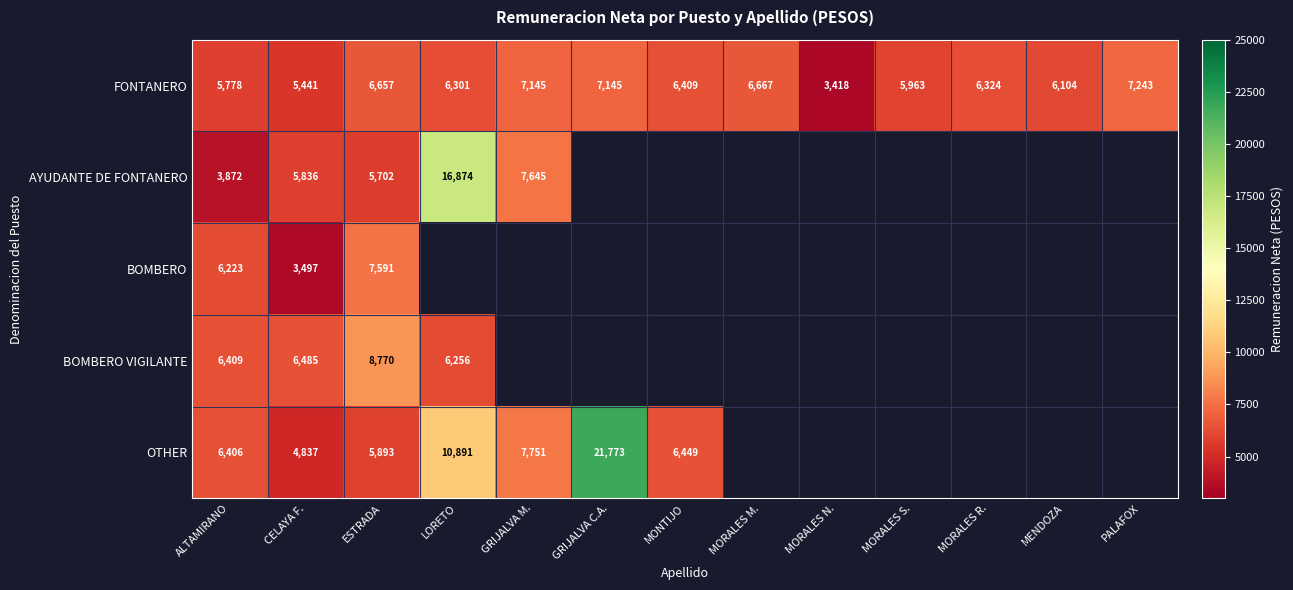

True or false: FONTANERO has a value of 6060.0 at MORALES N..

False